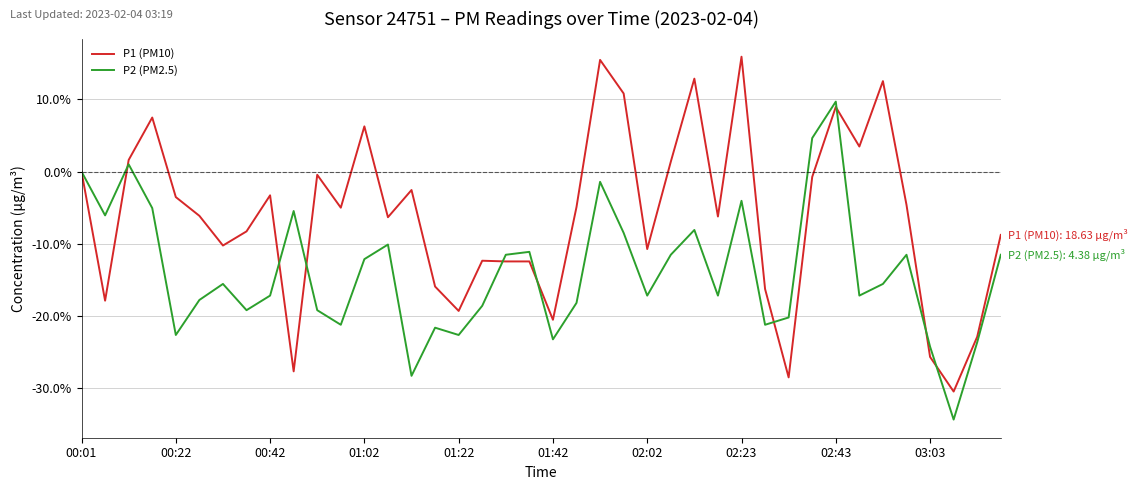

True or false: P2 (PM2.5) and P1 (PM10) intersect in this chart.

True